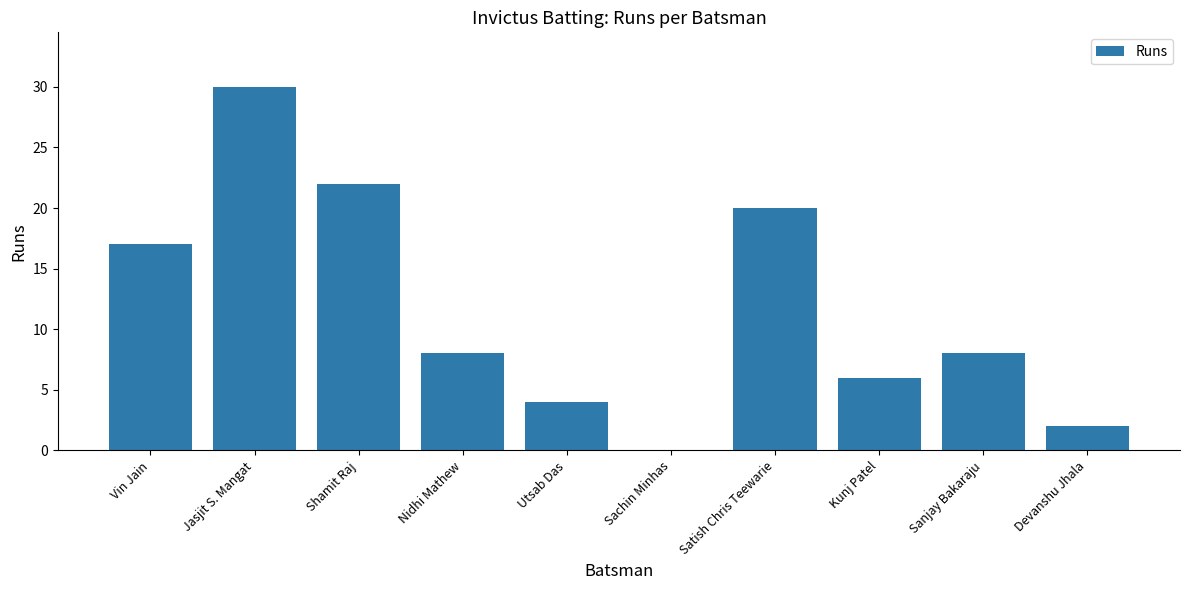

Is it true that the value at Vin Jain is 17?

True